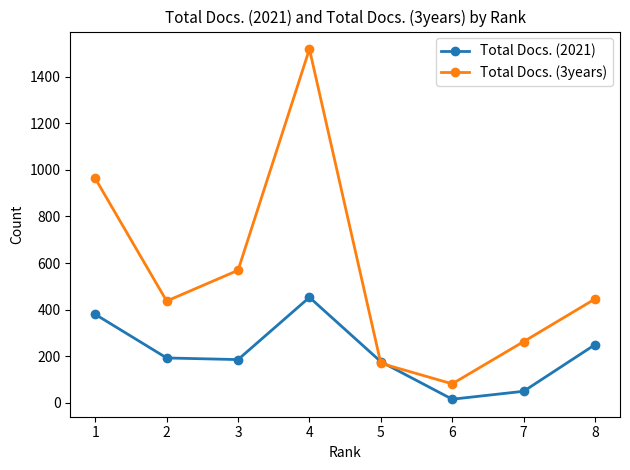

Count the number of categories in the chart.

8